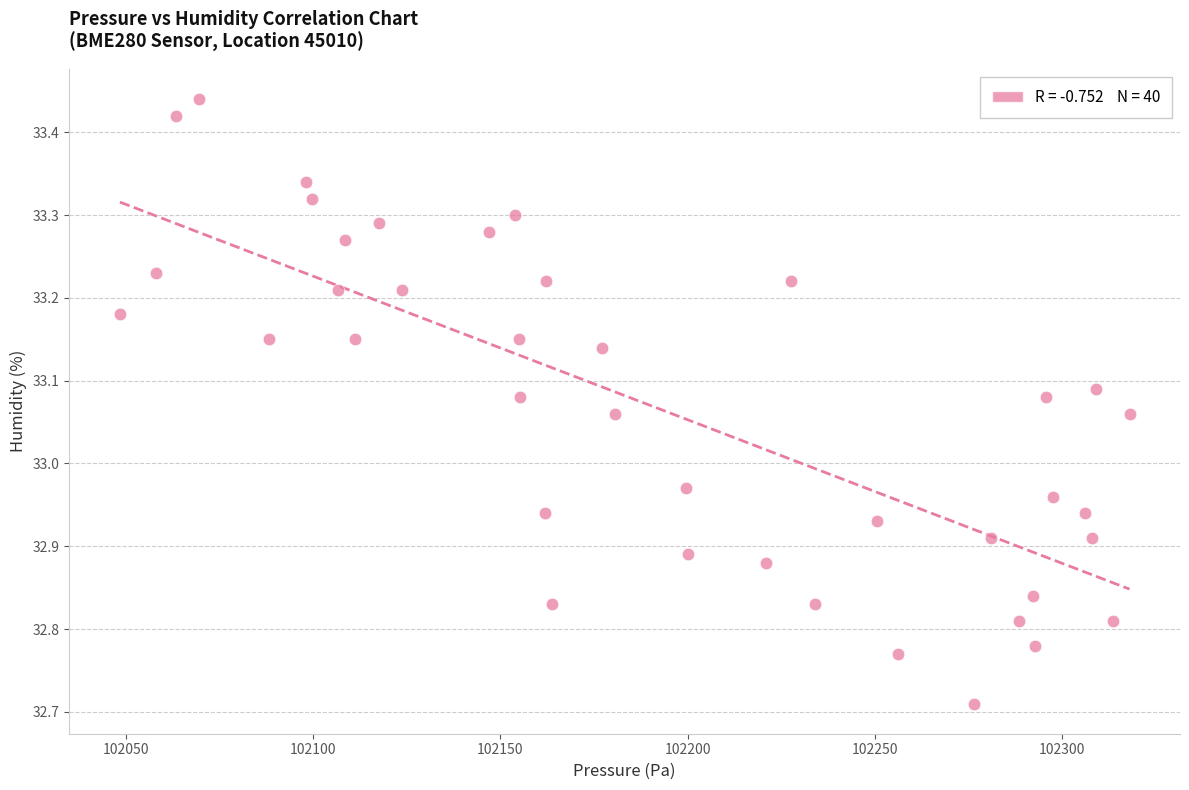

What is the range of Y values (max minus min)?

0.7